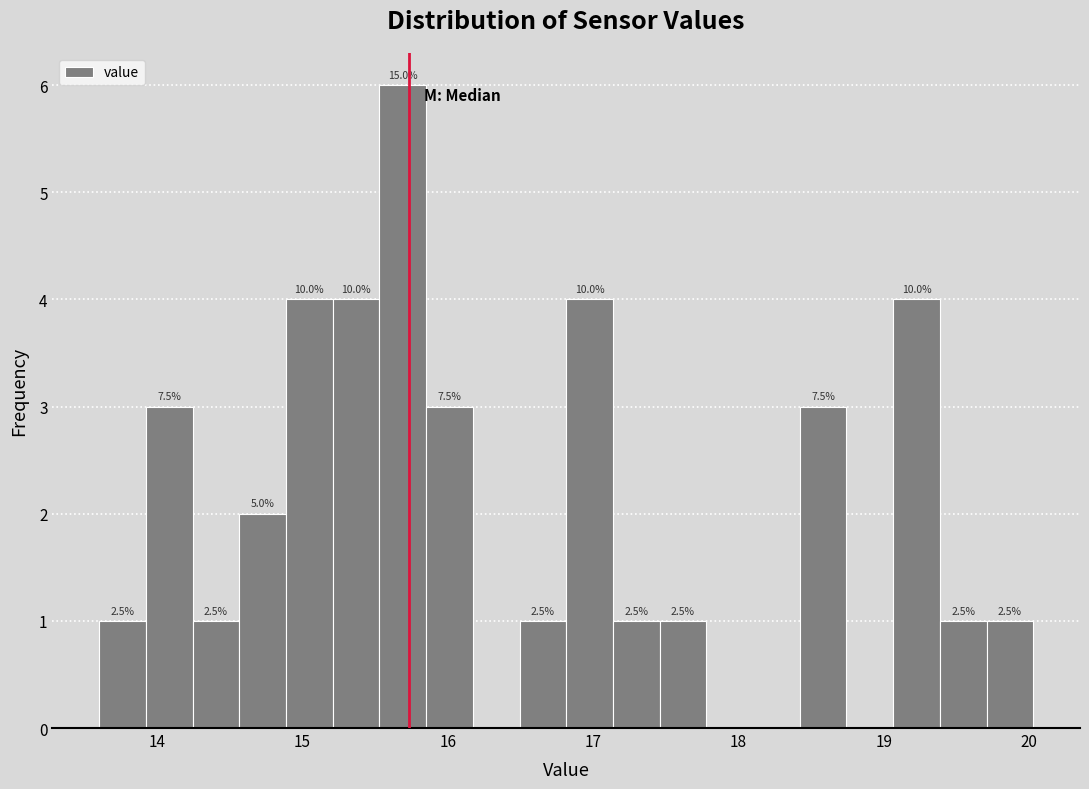

Read against the x-axis, roughly where is the centre of the tallest bar?

15.7